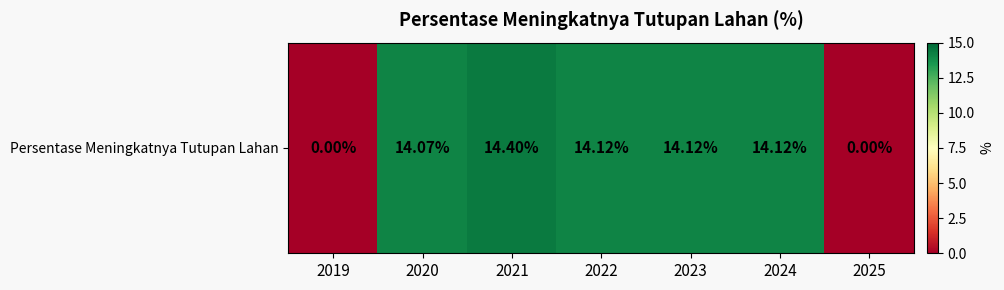

Which has a higher value, 2022 or 2025?

2022